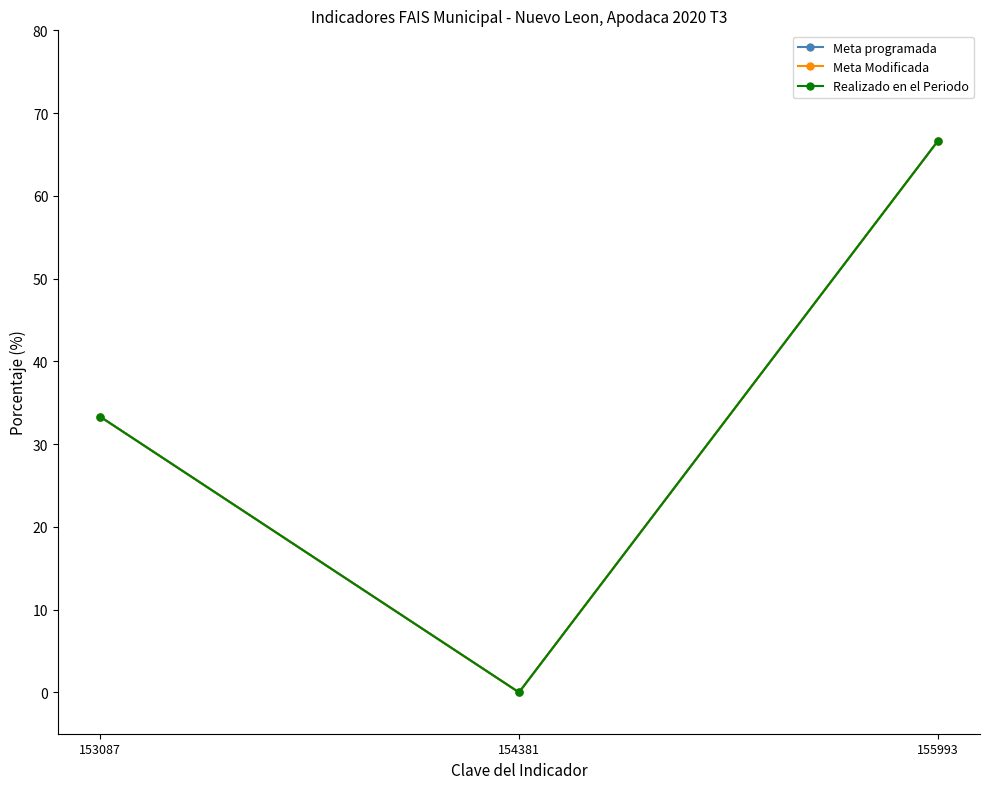

Is this an area chart (filled region under the line)?

No